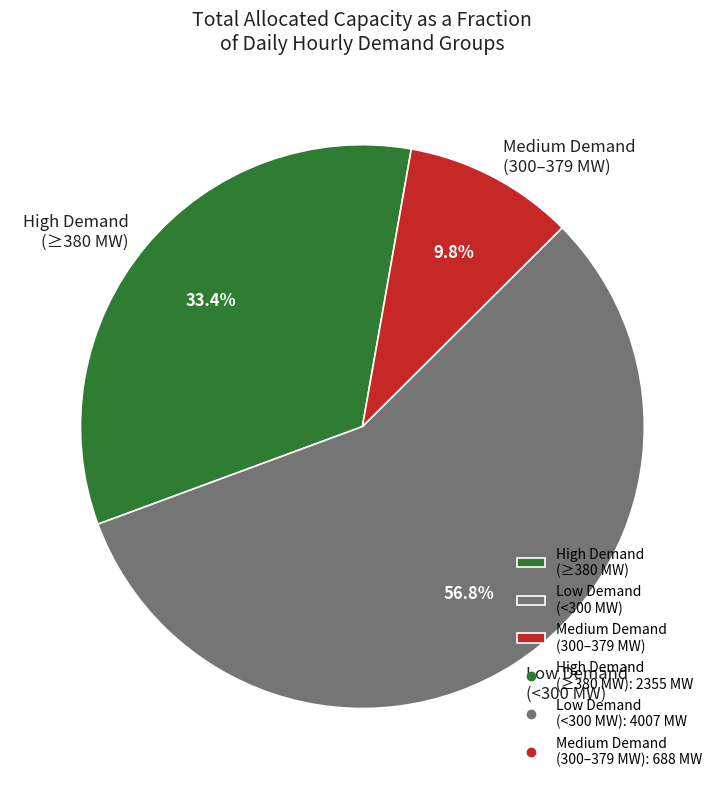

What portion of the pie excludes Medium Demand (300–379 MW)?

90.2%